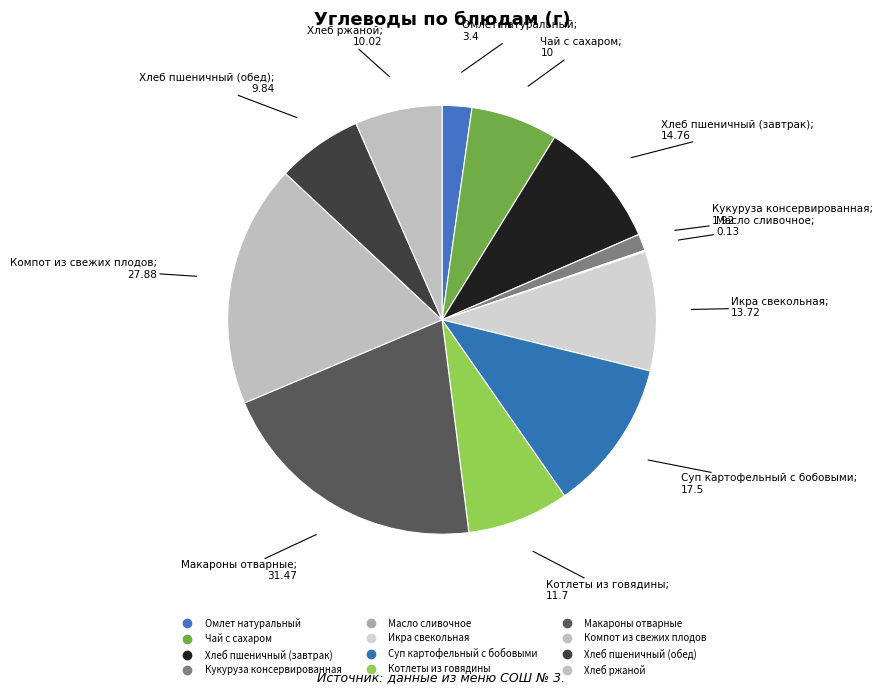

How many slices are in this pie chart?

12